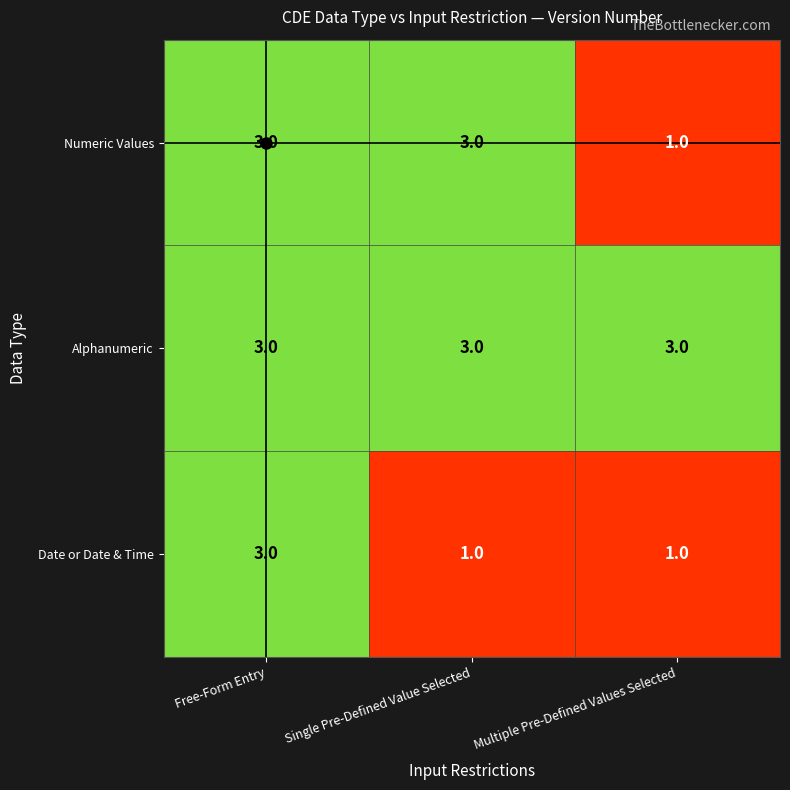

Read the Date or Date & Time value at Free-Form Entry.

3